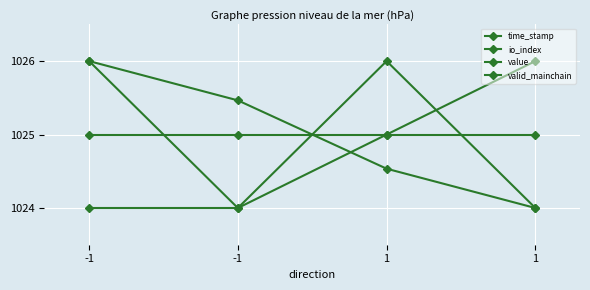

Count the number of data series in this chart.

4